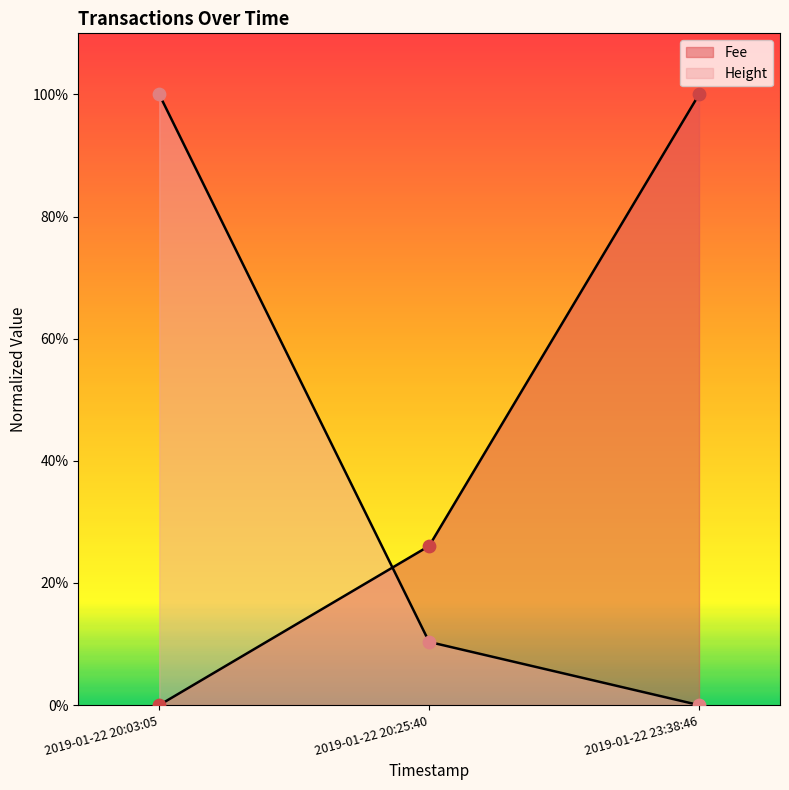

Which series has the widest spread of Y values?

Height